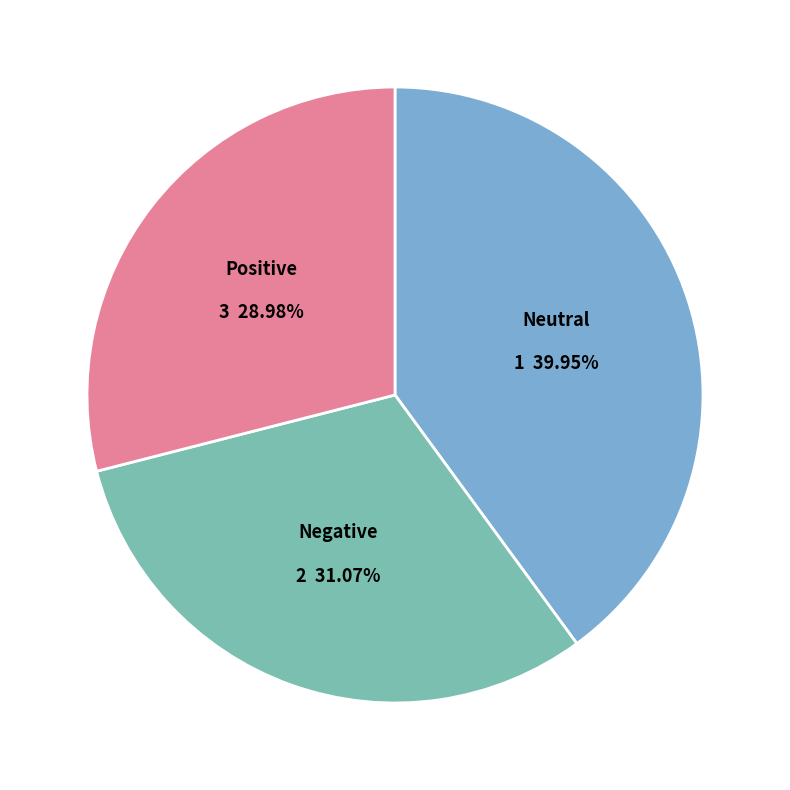

Is there a majority slice in this chart?

No